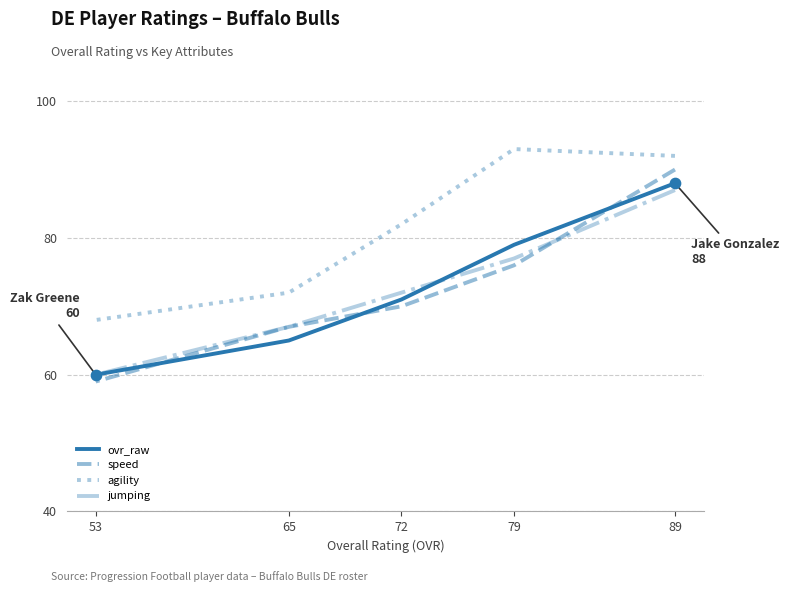

What are all the series names shown in the legend?

ovr_raw, speed, agility, jumping